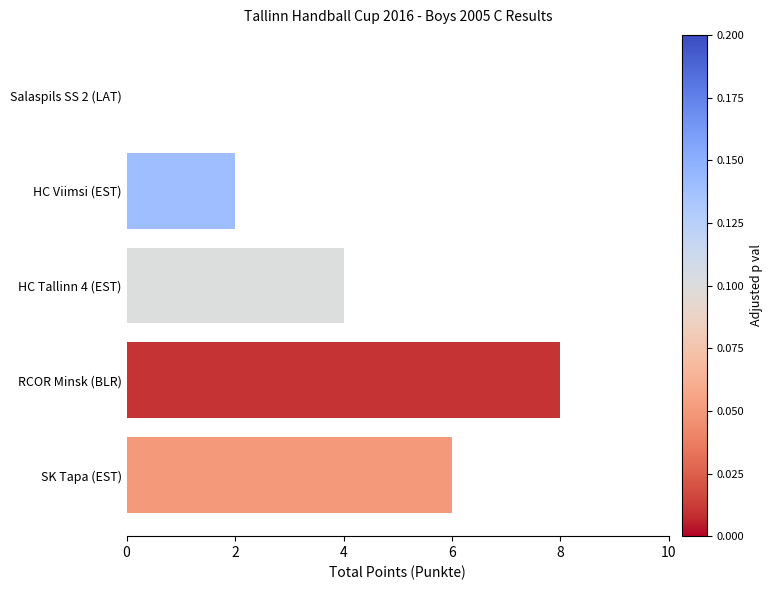

Reading top to bottom, transcribe all the data shown in this chart.

Salaspils SS 2 (LAT)=0	HC Viimsi (EST)=2	HC Tallinn 4 (EST)=4	RCOR Minsk (BLR)=8	SK Tapa (EST)=6